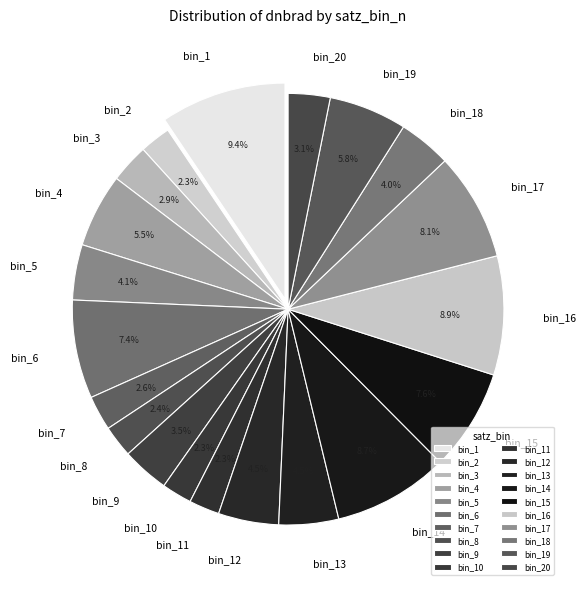

Which has a higher value, bin_16 or bin_3?

bin_16